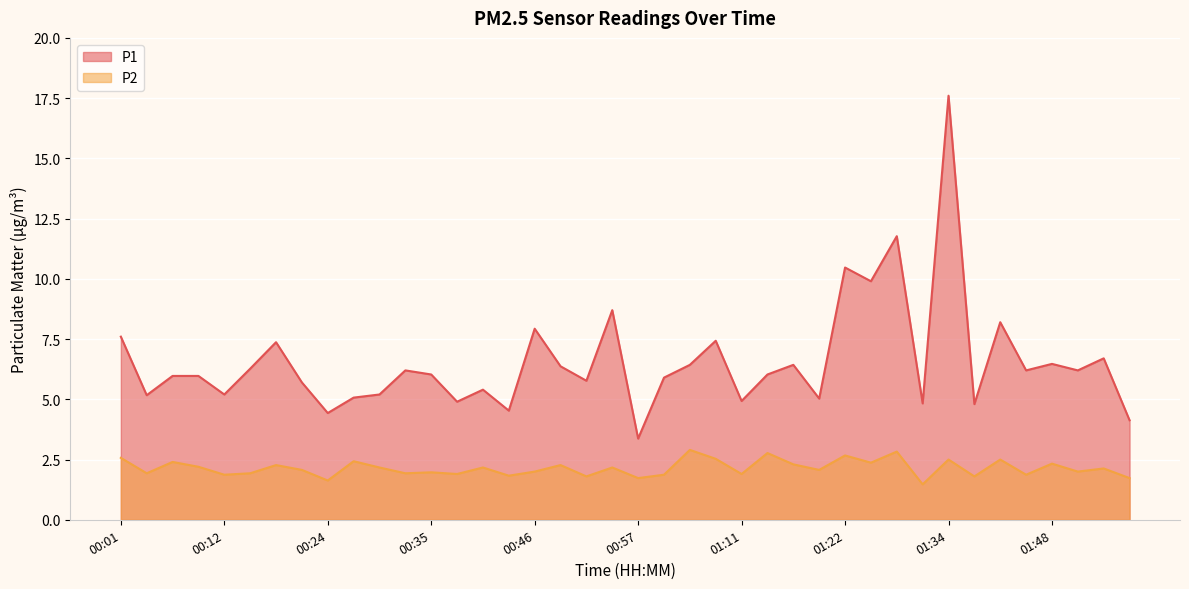

At how many categories does at least one series exceed 10?

3